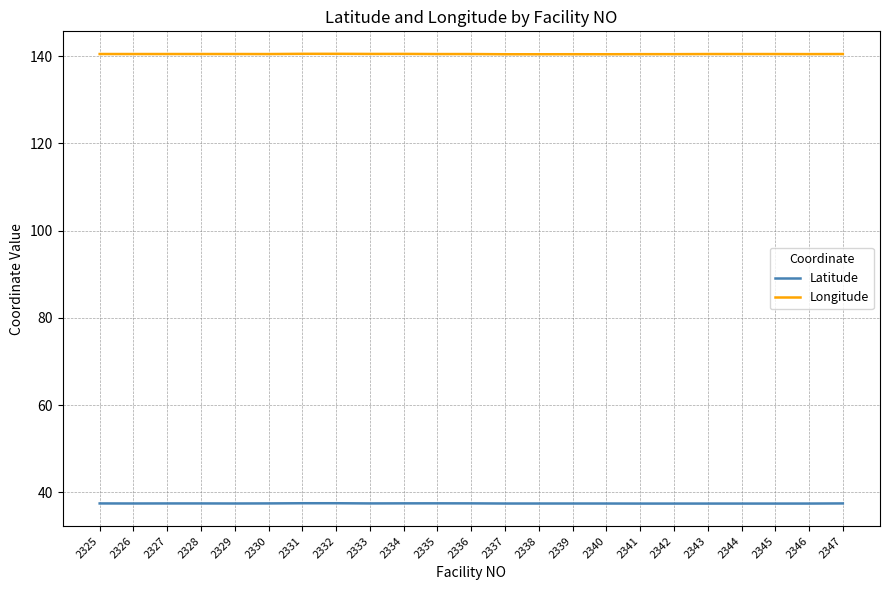

Rank the series at 2332 from lowest to highest value.

Latitude, Longitude